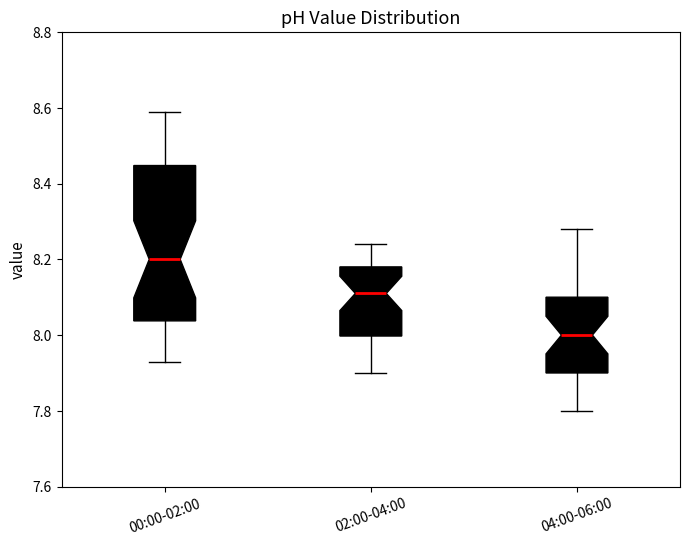

Reading left to right, transcribe this box plot: for each box, give where its median line is, the range the box spans, and where its two whiskers end, as read against the y-axis. The values are not printed on the chart, so give them approximately, as read against the axis.

00:00-02:00: median 8.20, box 8.04 to 8.44, whiskers 7.94 to 8.60
02:00-04:00: median 8.12, box 8.00 to 8.18, whiskers 7.90 to 8.24
04:00-06:00: median 8.00, box 7.90 to 8.10, whiskers 7.80 to 8.28